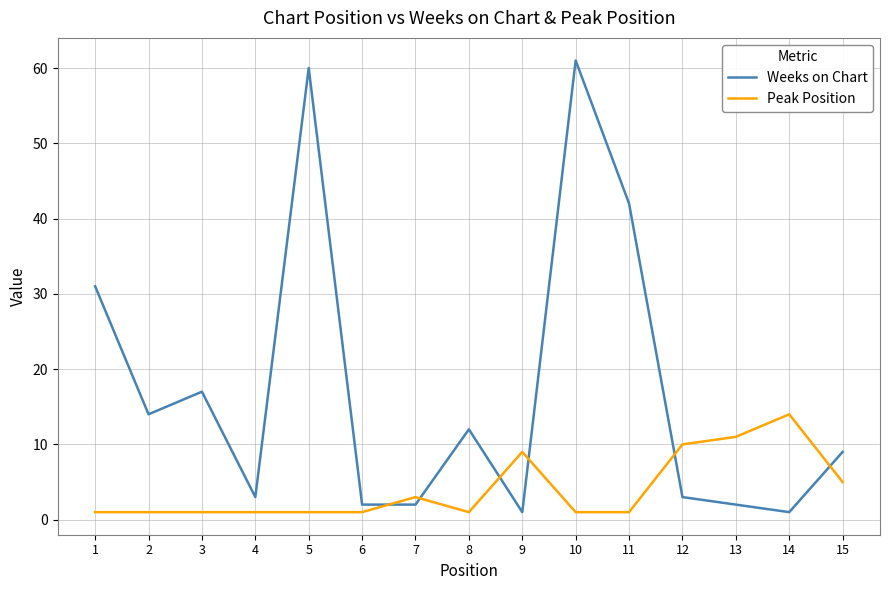

Reading left to right, extract all data points from this chart.

Weeks on Chart: 31	14	17	3	60	2	2	12	1	61	42	3	2	1	9
Peak Position: 1	1	1	1	1	1	3	1	9	1	1	10	11	14	5